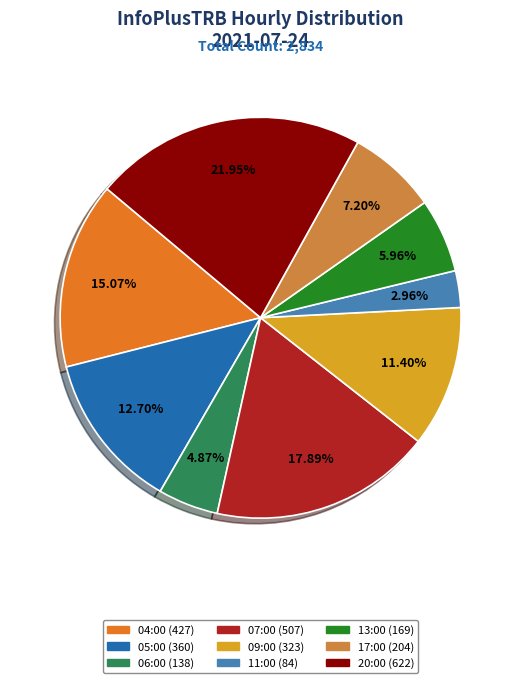

To the nearest percent, what is the combined percentage of 06:00 and 11:00?

8%